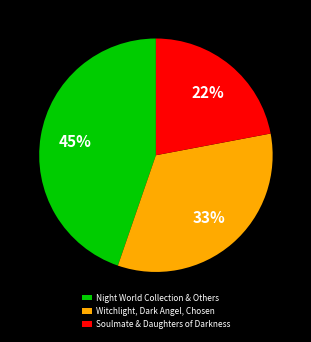

Is the sum of Witchlight, Dark Angel, Chosen and Soulmate & Daughters of Darkness greater than half?

Yes